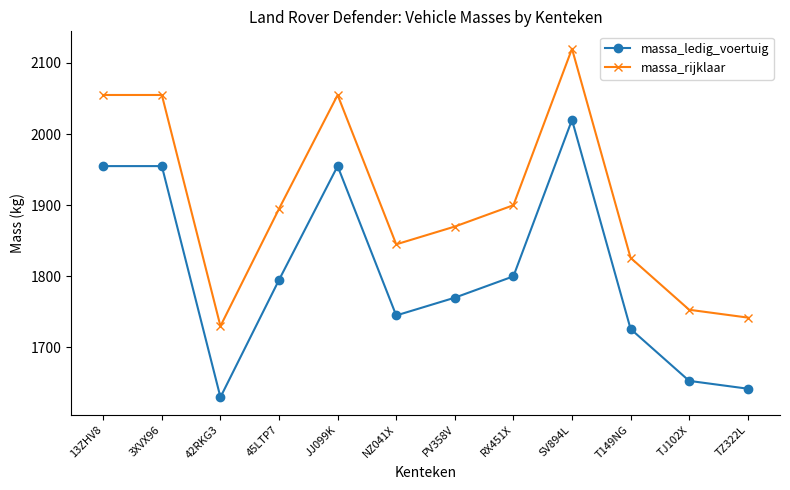

What is the label of the 7th point from the left?

PV358V